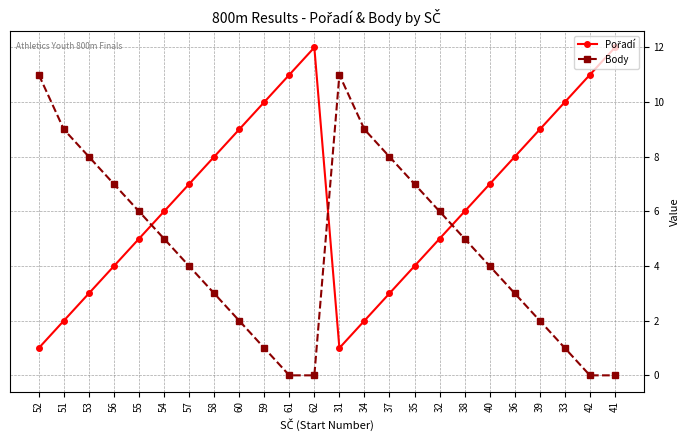

What is the total value across all series at 39?

11